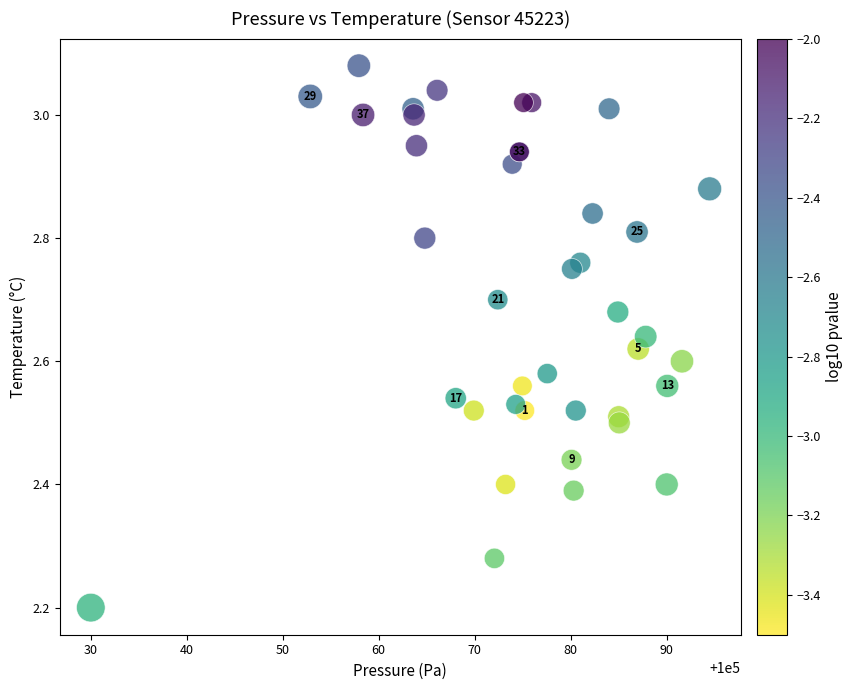

What Y value in the scatter plot is closest to 2?

2.2